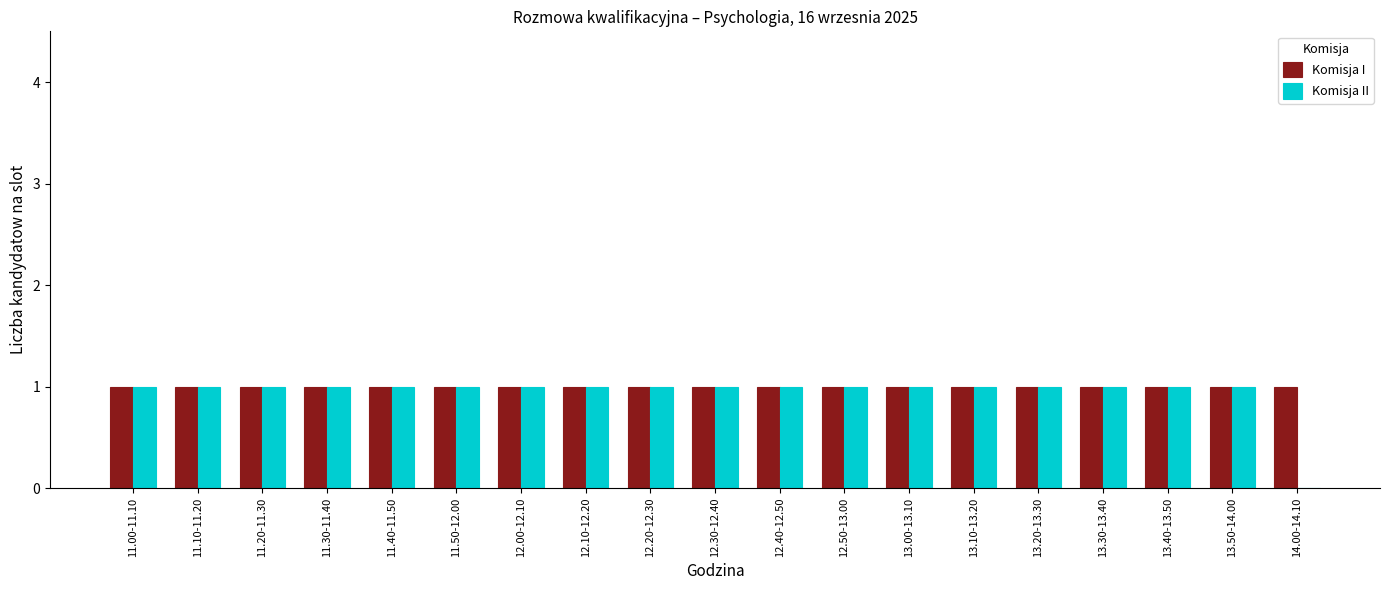

True or false: Komisja II has a value of 1 at 12.40-12.50.

True